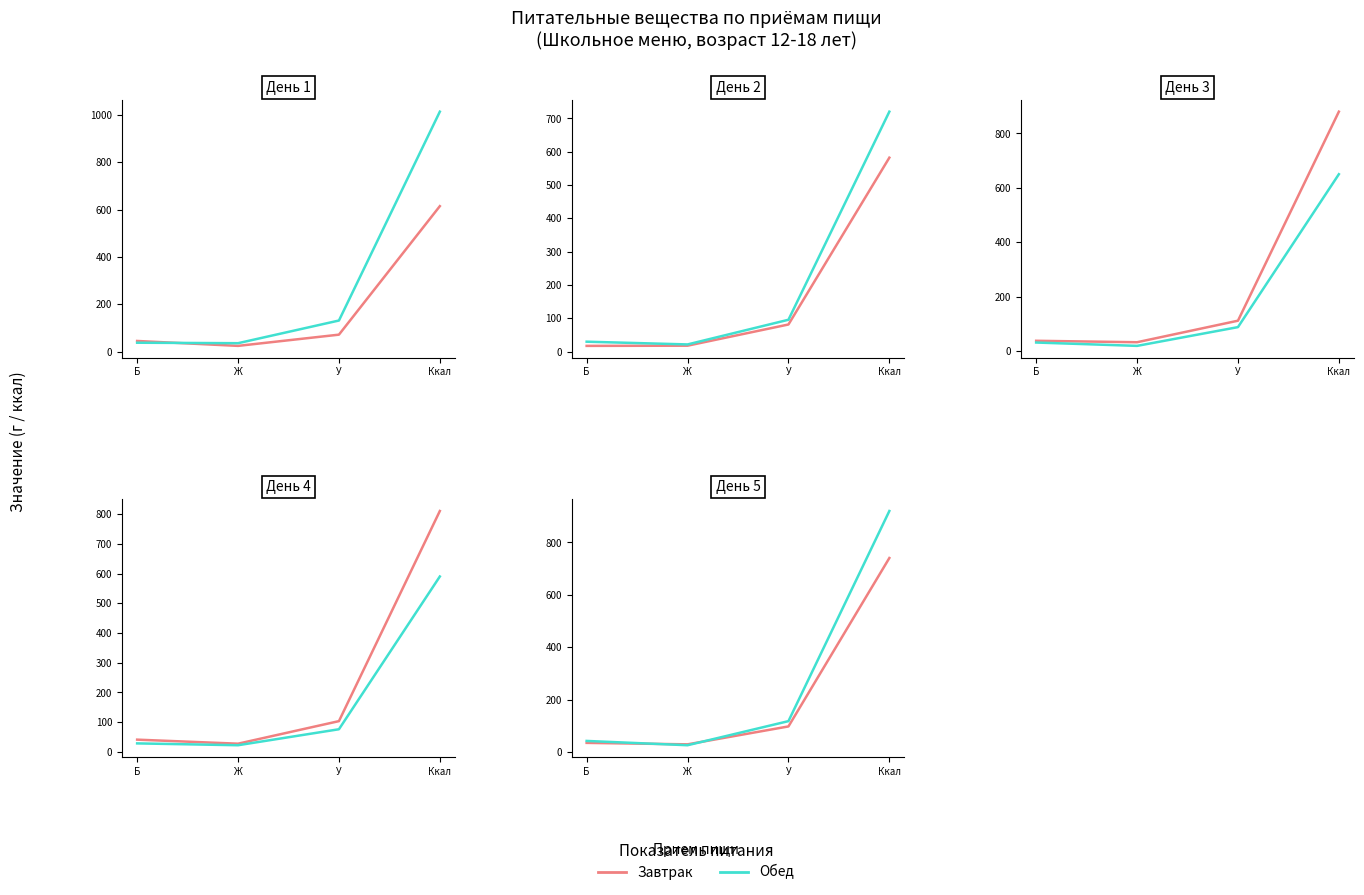

How many data points in Завтрак are above 98?

2